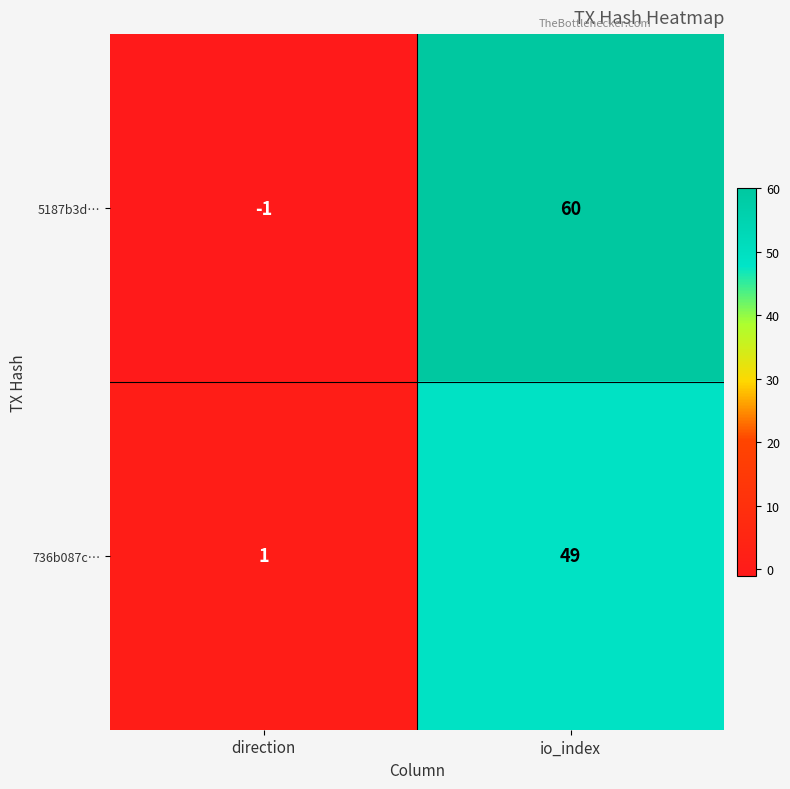

What is the average value of the 5187b3d… series?

30